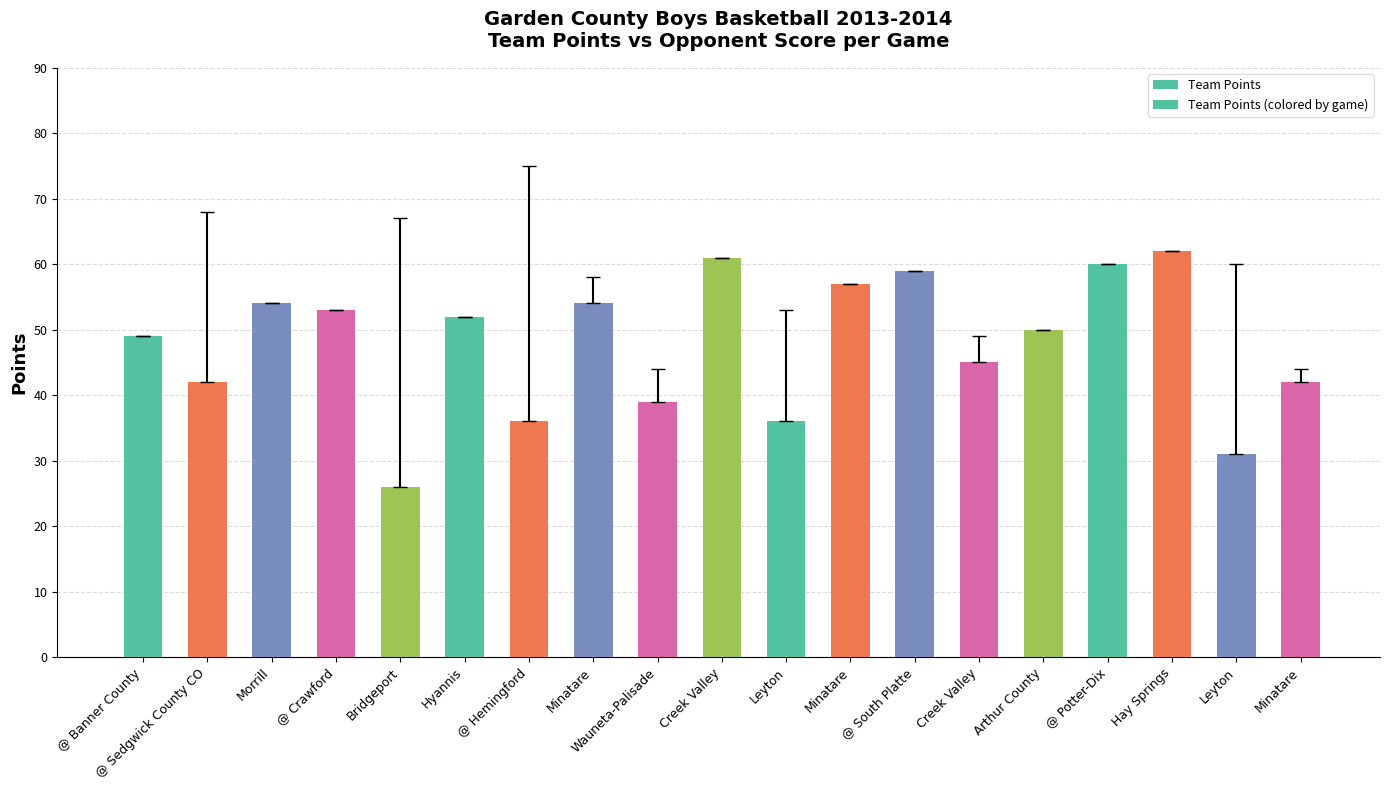

At which category does the chart reach its peak across all series?

Hay Springs